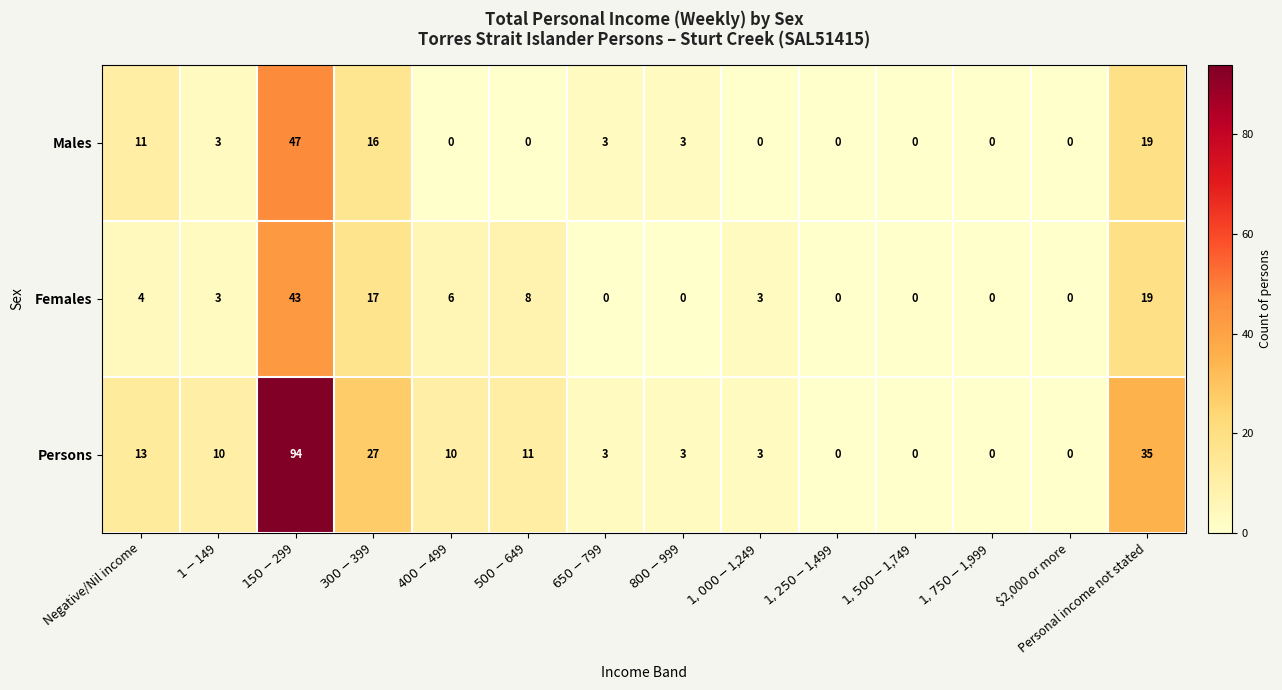

The Males series shows 16 at Negative/Nil income. True or false?

False